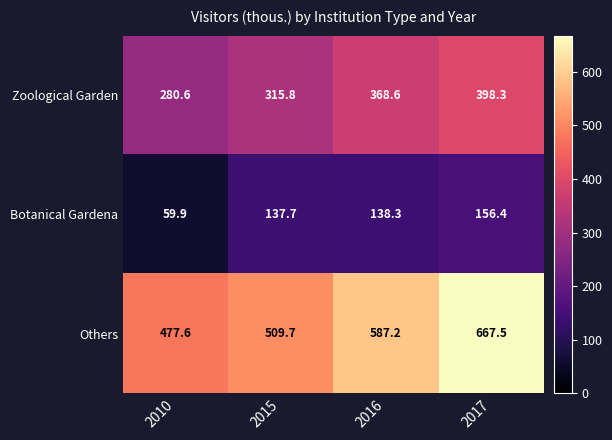

How many distinct data groups are displayed?

3